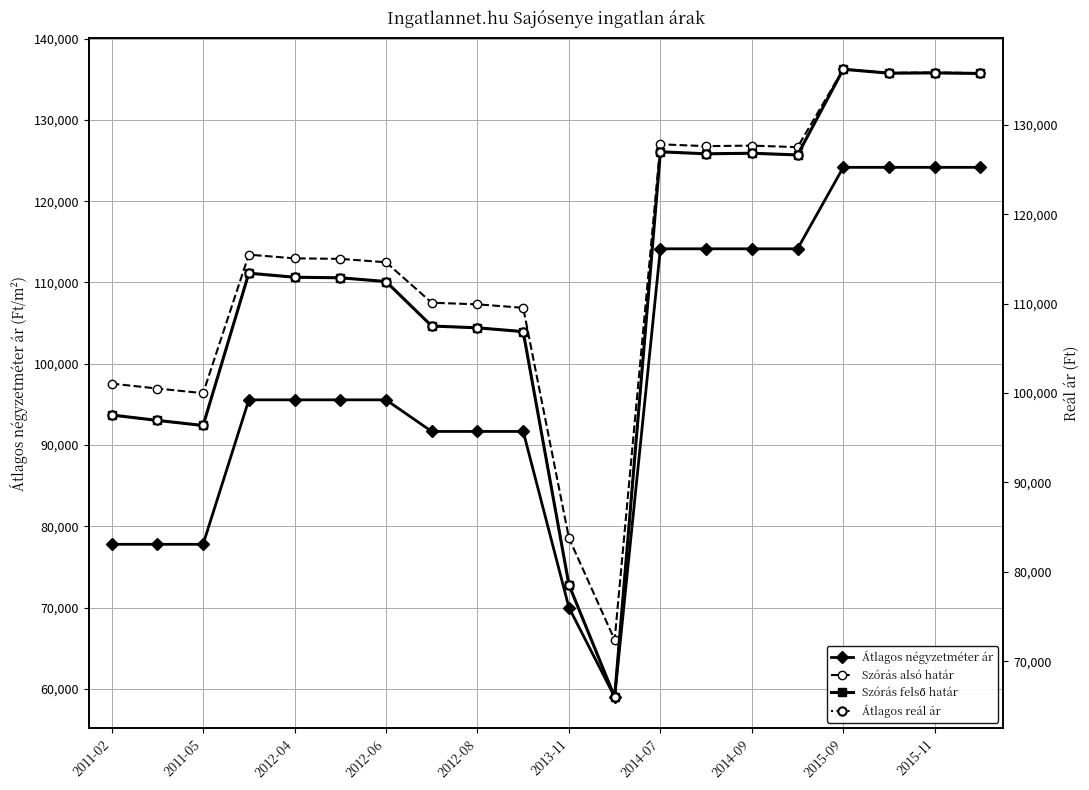

At which category does the chart reach its peak across all series?

2015-09